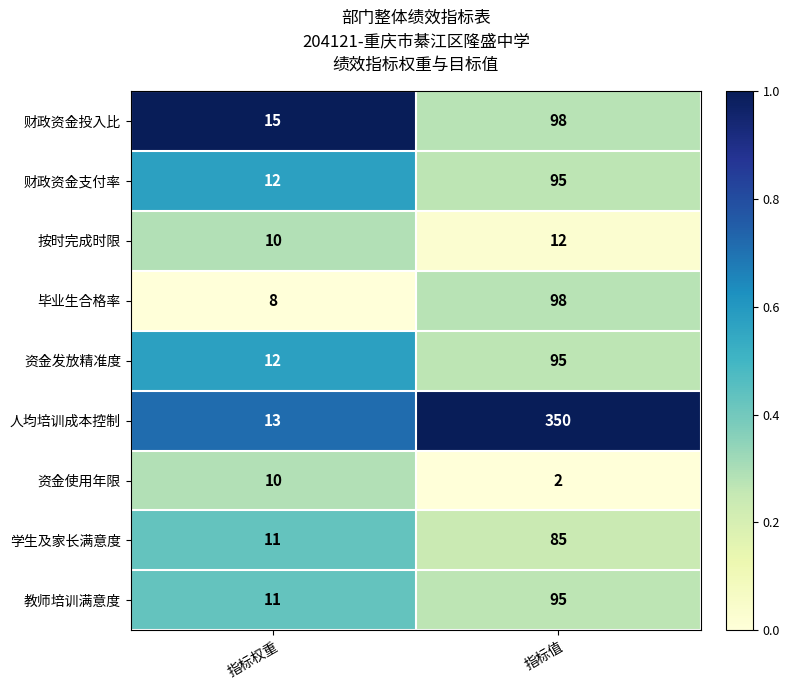

True or false: 财政资金支付率 has a value of 12 at 指标权重.

True